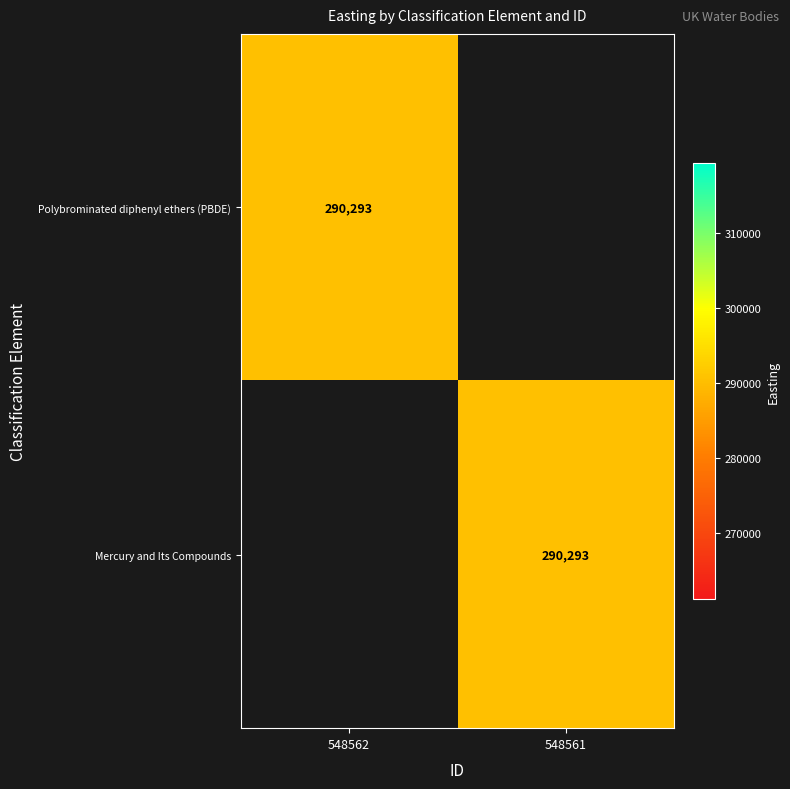

Is it true that Polybrominated diphenyl ethers (PBDE) equals 290293 at 548562?

True